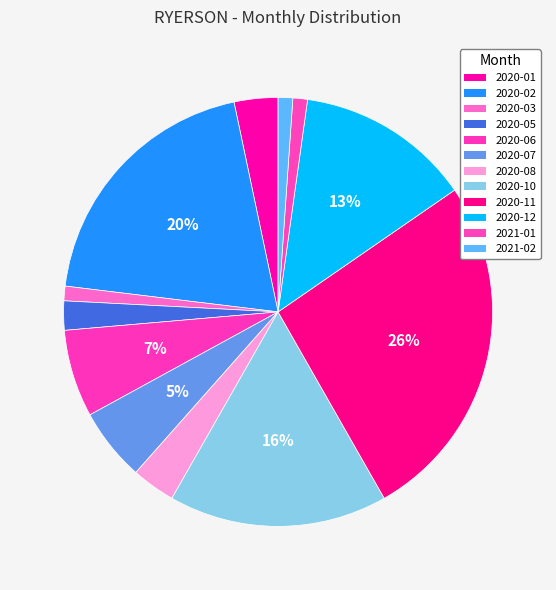

To the nearest percent, what portion does 2020-11 represent?

26%